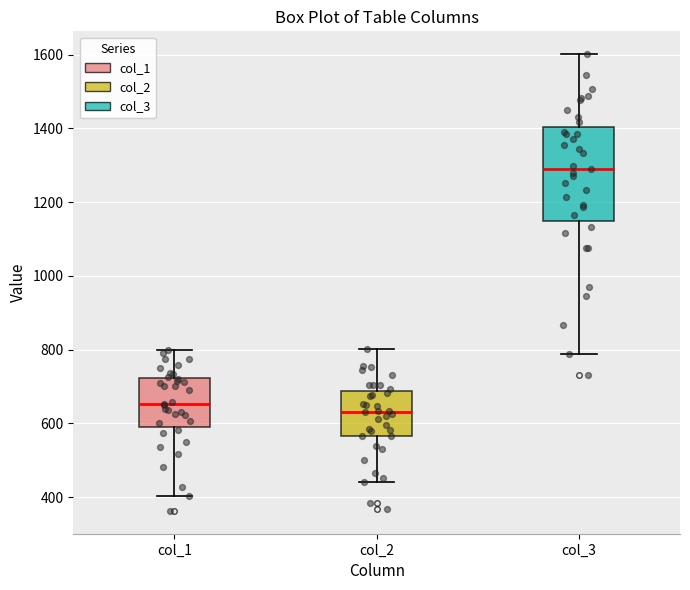

Where is the upper edge of the box for col_1 on the y-axis? The values are not printed on the chart, so give them approximately, as read against the axis.

720